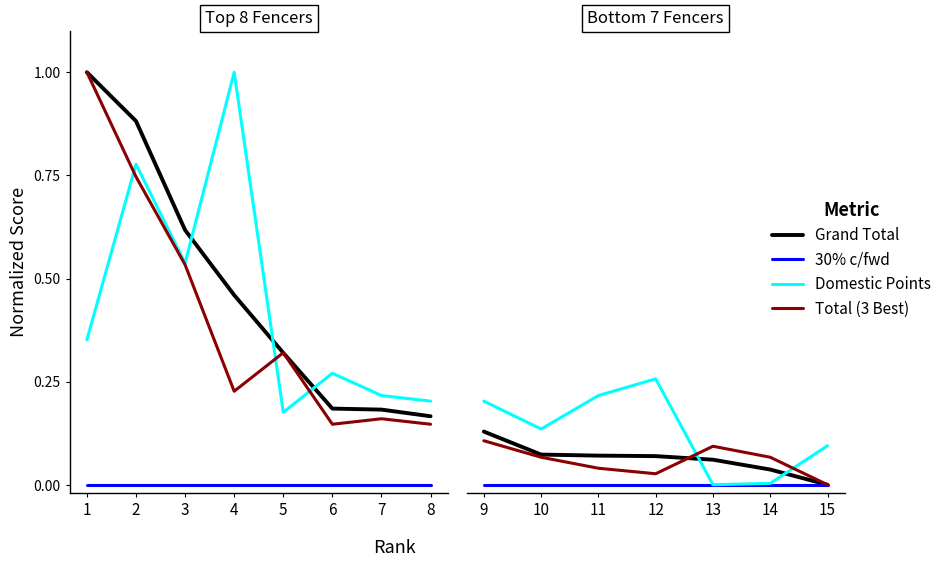

Is the value of 30% c/fwd at 13 greater than the value of Total (3 Best) at 15?

No